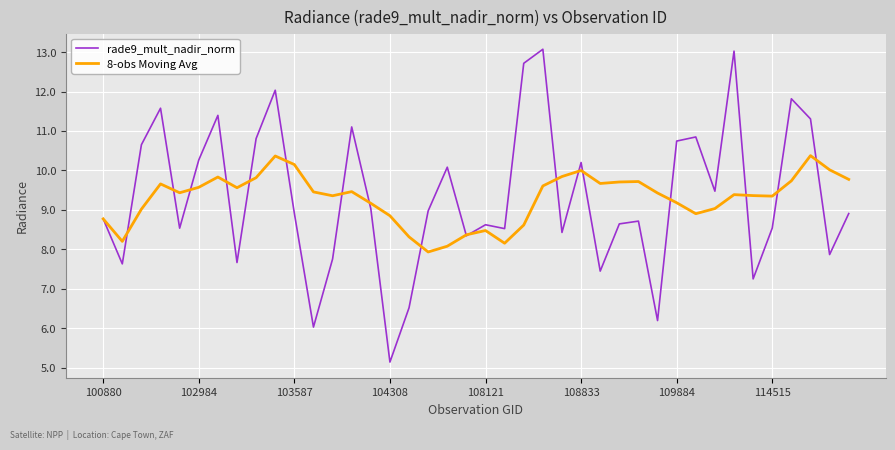

What is the difference between the maximum and minimum values in the 8-obs Moving Avg series?

2.4